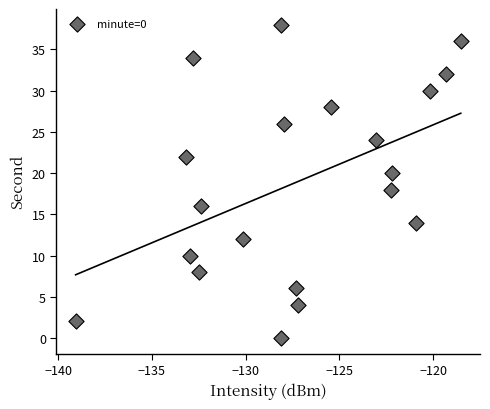

What is the range of Y values (max minus min)?

38